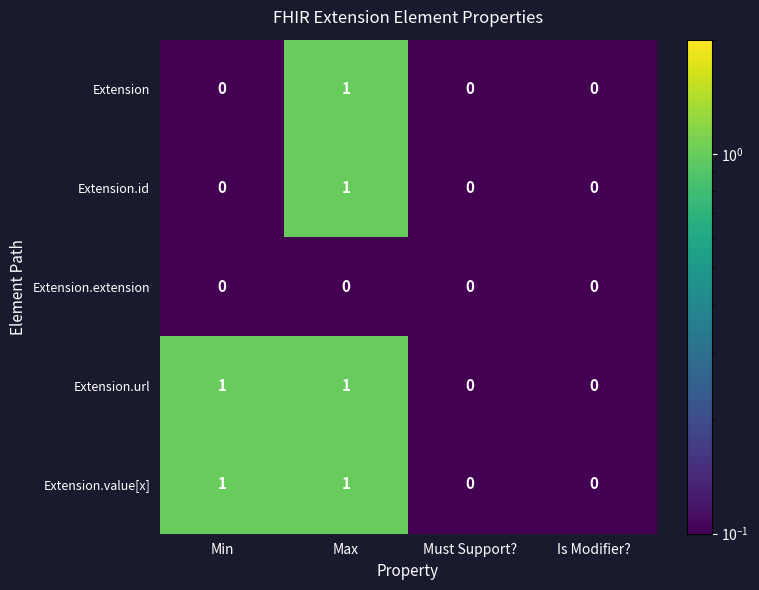

How many Extension.url values are between 0 and 1?

4